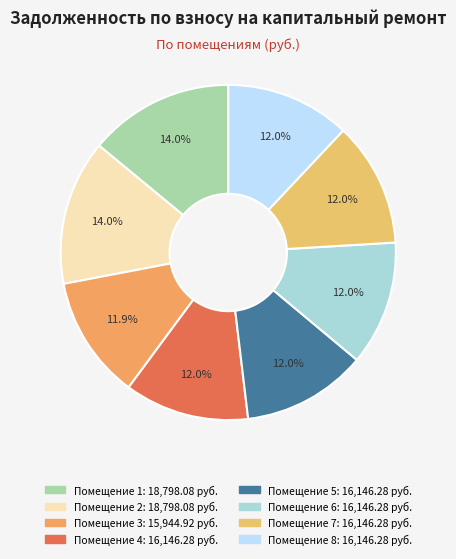

What is the largest slice in the pie chart?

1